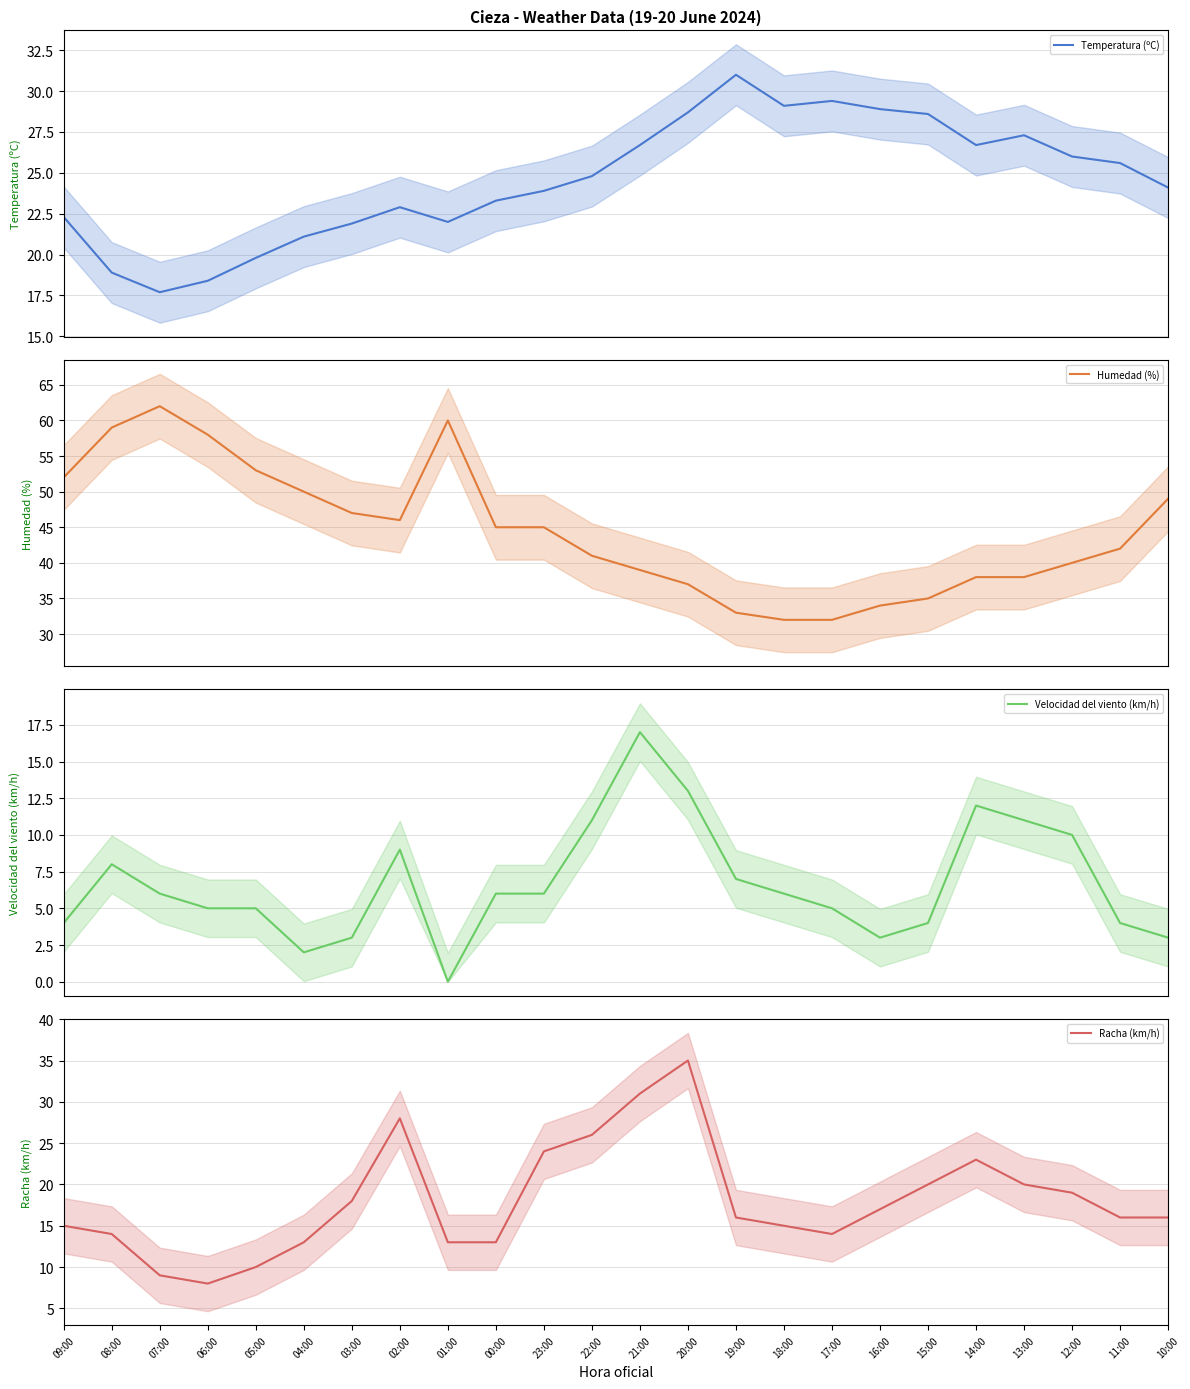

Is this an area chart (filled region under the line)?

No